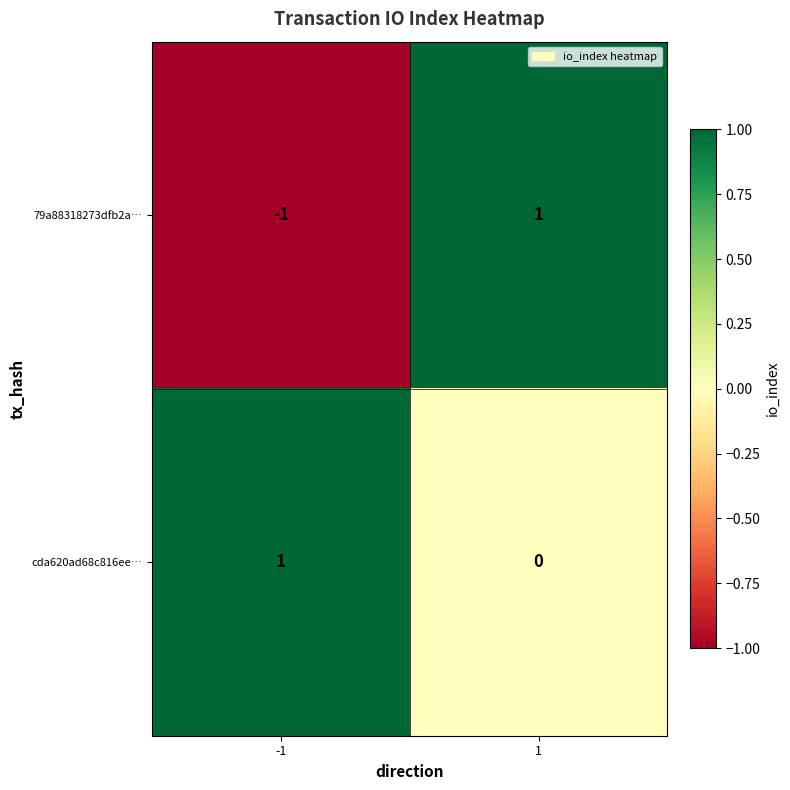

Between -1 and 1, which series saw the biggest shift?

79a88318273dfb2a…